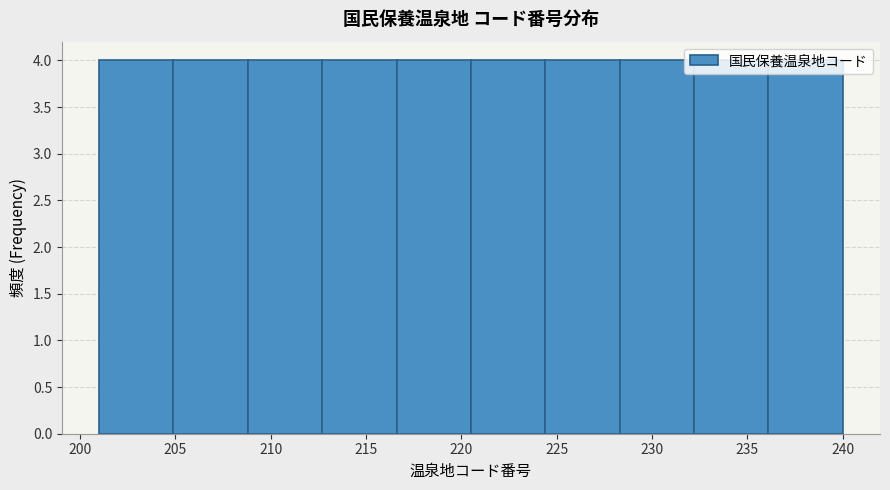

How tall is the bar that spans 212.7 to 216.6 on the x-axis? Neither the bar edges nor the heights are printed on the chart, so give them approximately, as read against the axes.

4